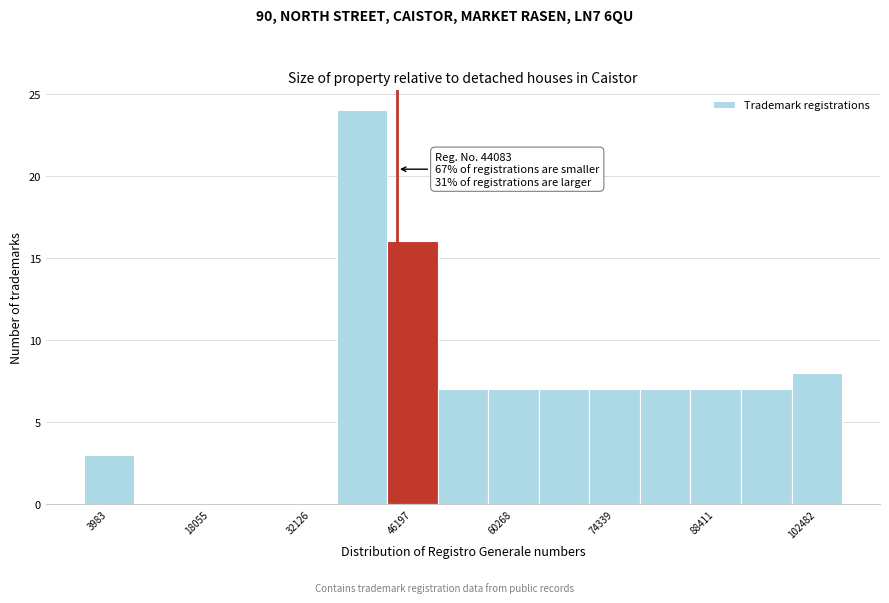

Read against the x-axis, roughly where is the centre of the tallest bar?

40000